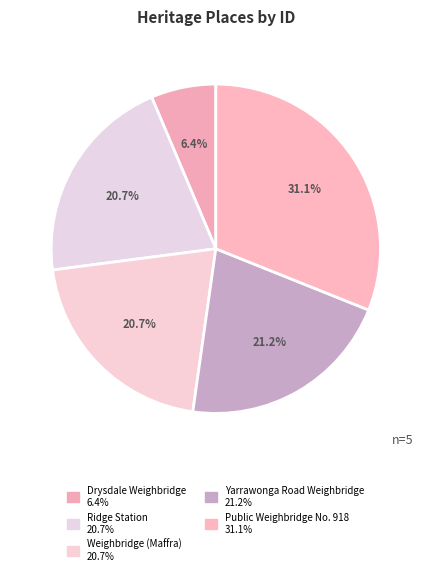

Is Weighbridge (Maffra) the majority of the pie?

No